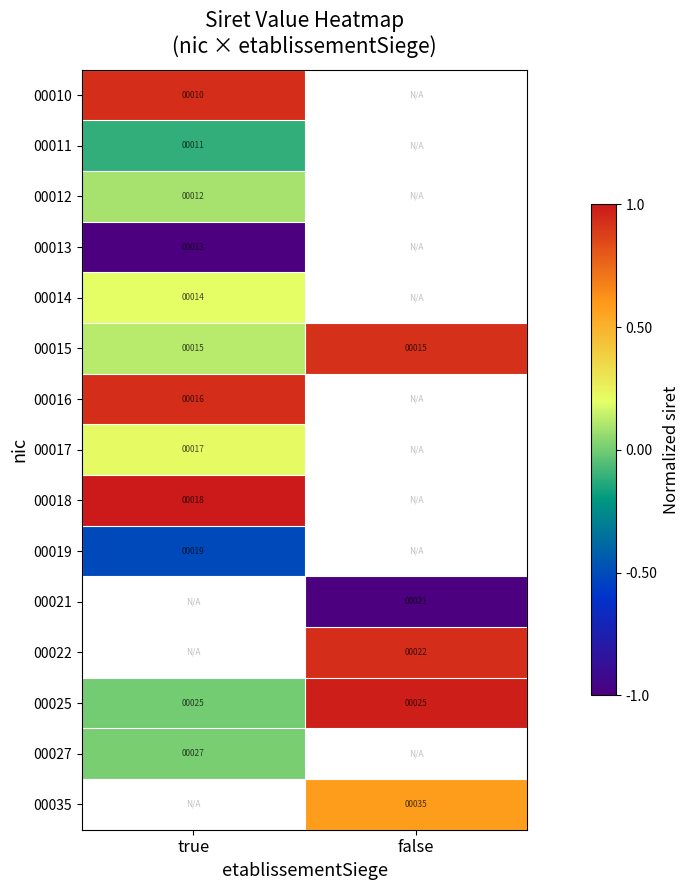

Is the value of 00010 at false greater than the value of 00017 at false?

No